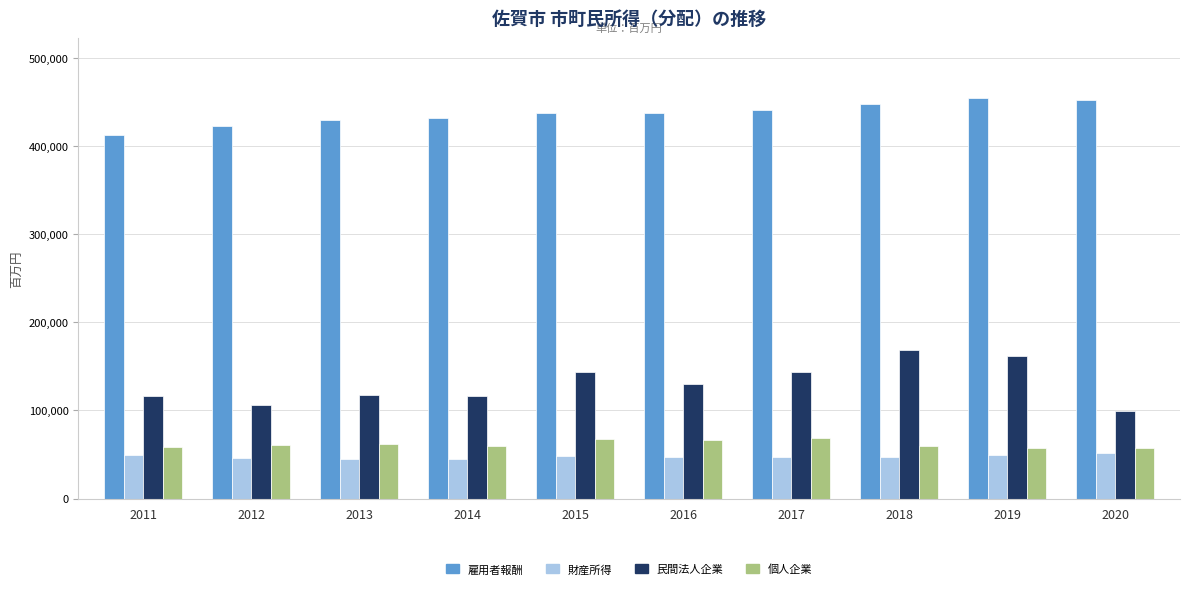

Which series has the largest total across all categories?

雇用者報酬